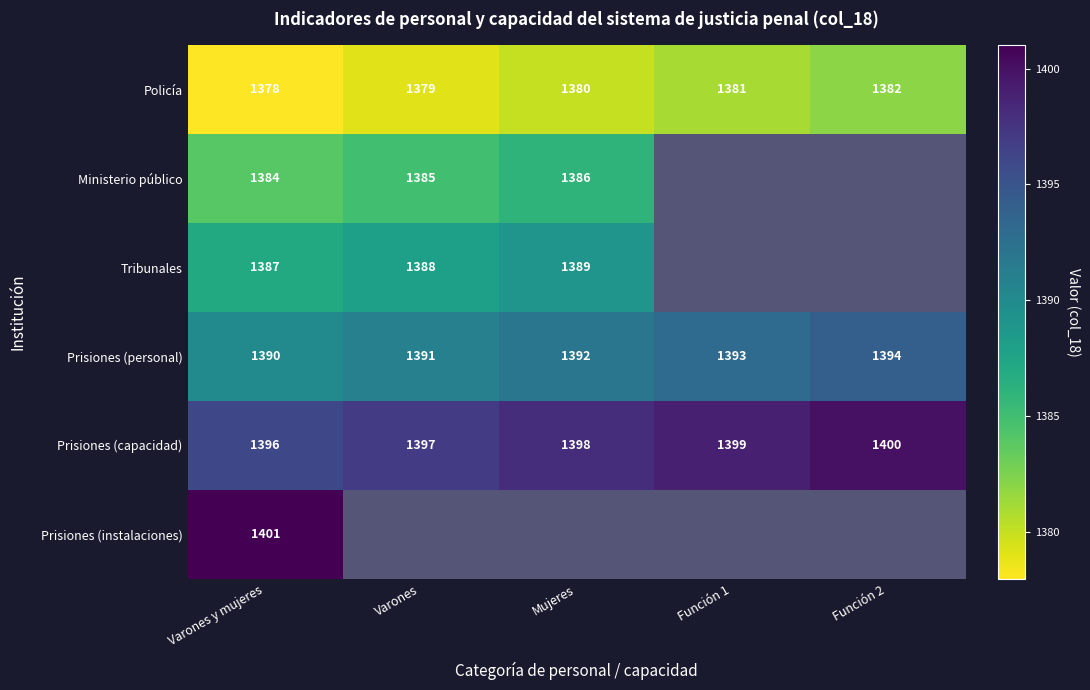

What is the sum of all Prisiones (personal) values?

6960